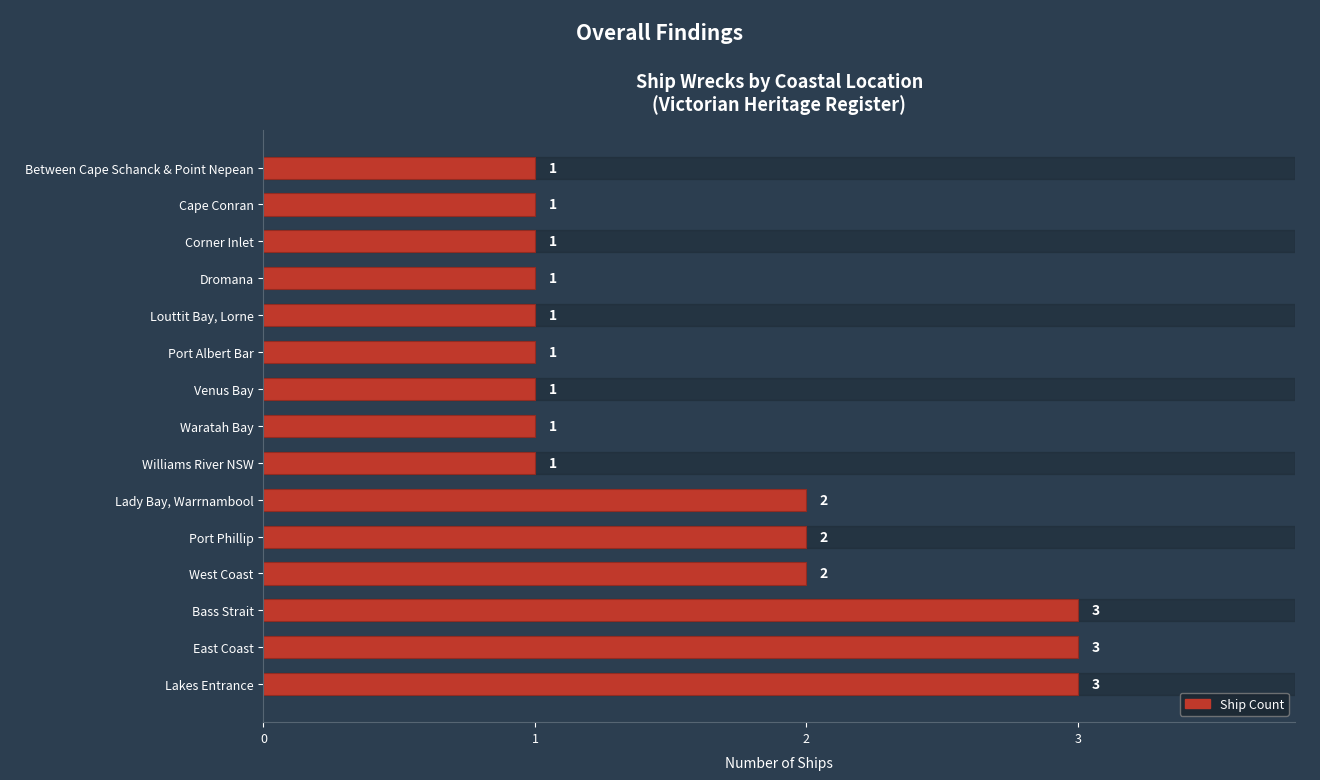

The value at East Coast is 1. True or false?

False